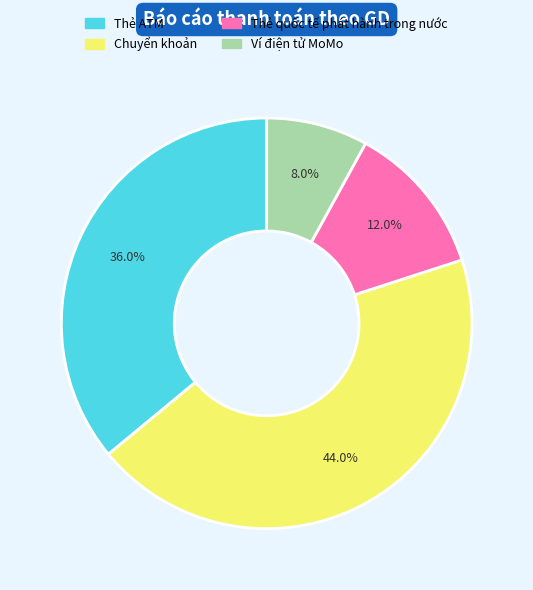

Does Chuyển khoản represent more than half of the total?

No